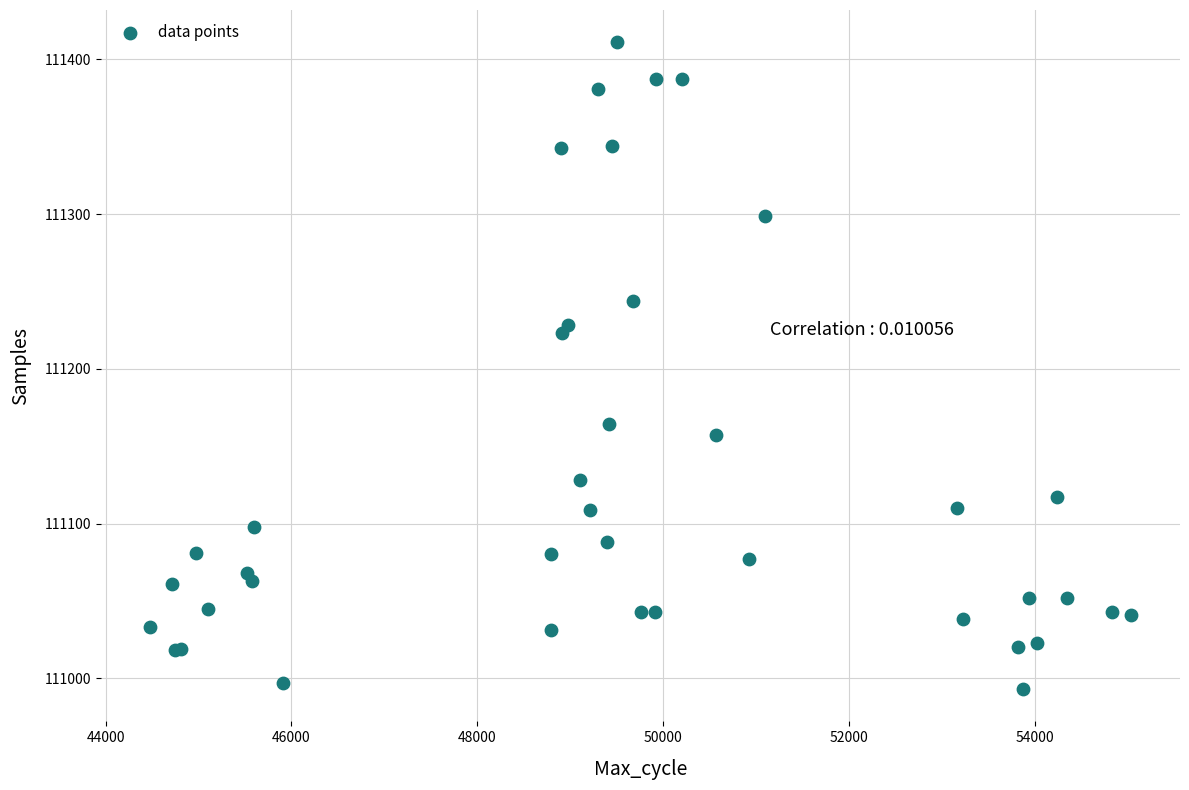

What Y value in the scatter plot is closest to 111202?

111223